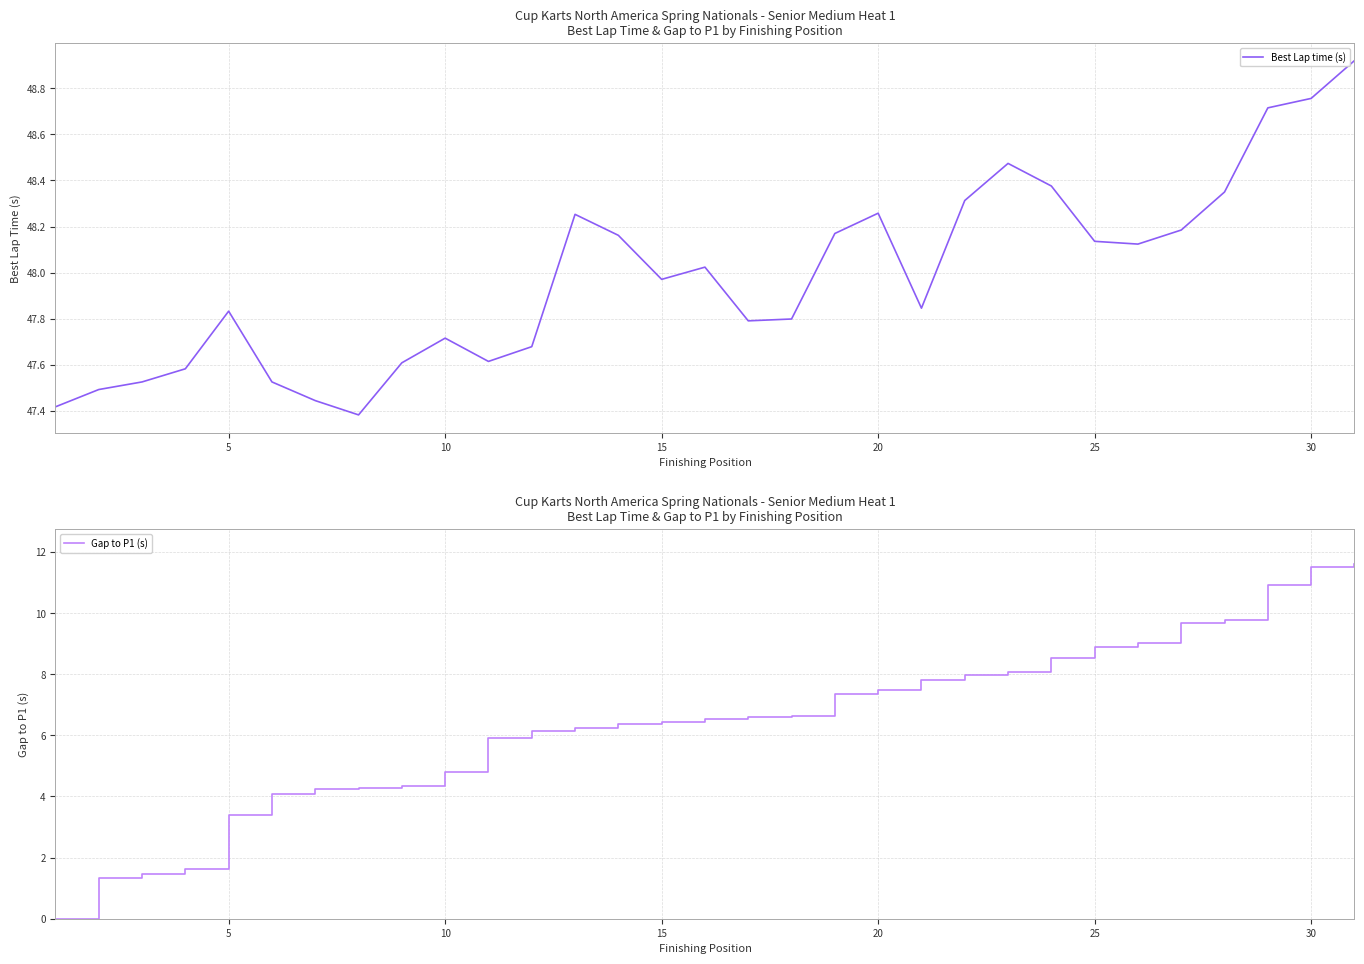

Is it true that Best Lap time (s) equals 11.6 at 5?

False